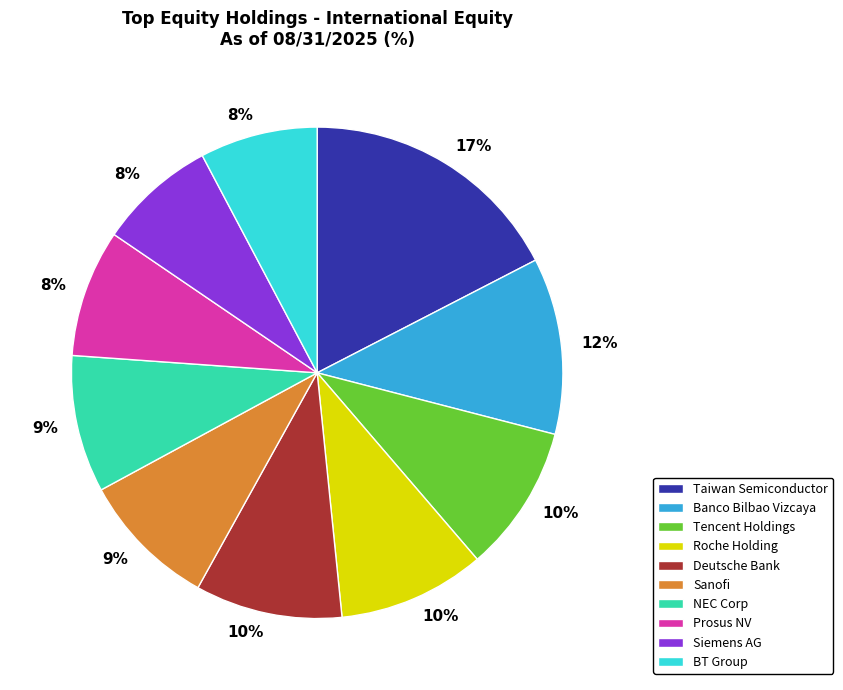

How many slices are in this pie chart?

10